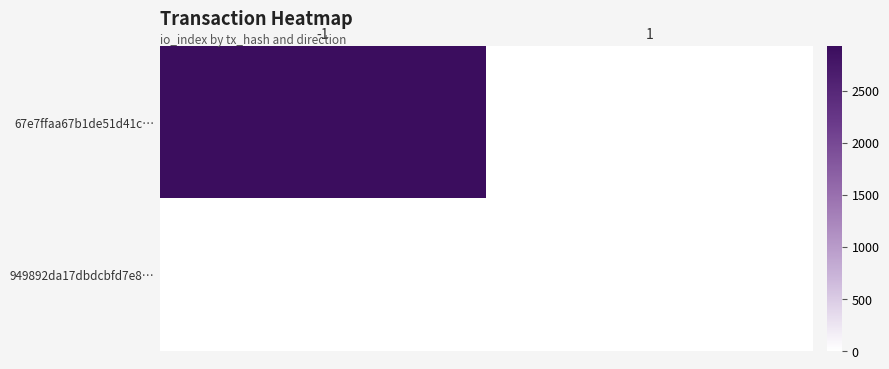

What is the total value across all series at -1?

2928